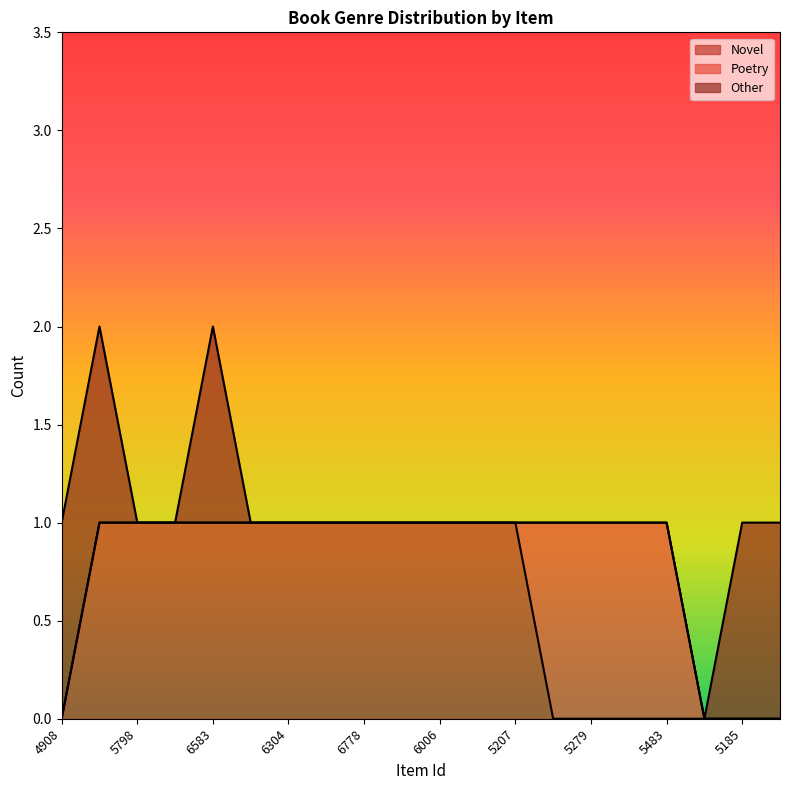

Is the value of Poetry at 5780 greater than the value of Other at 6824?

No